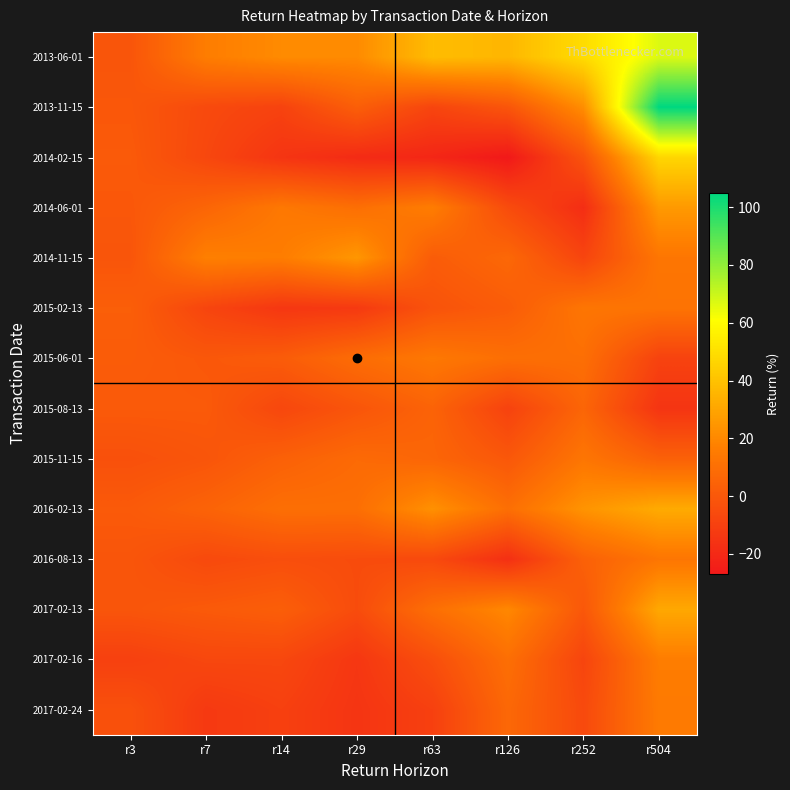

What is the smallest value displayed?

-27